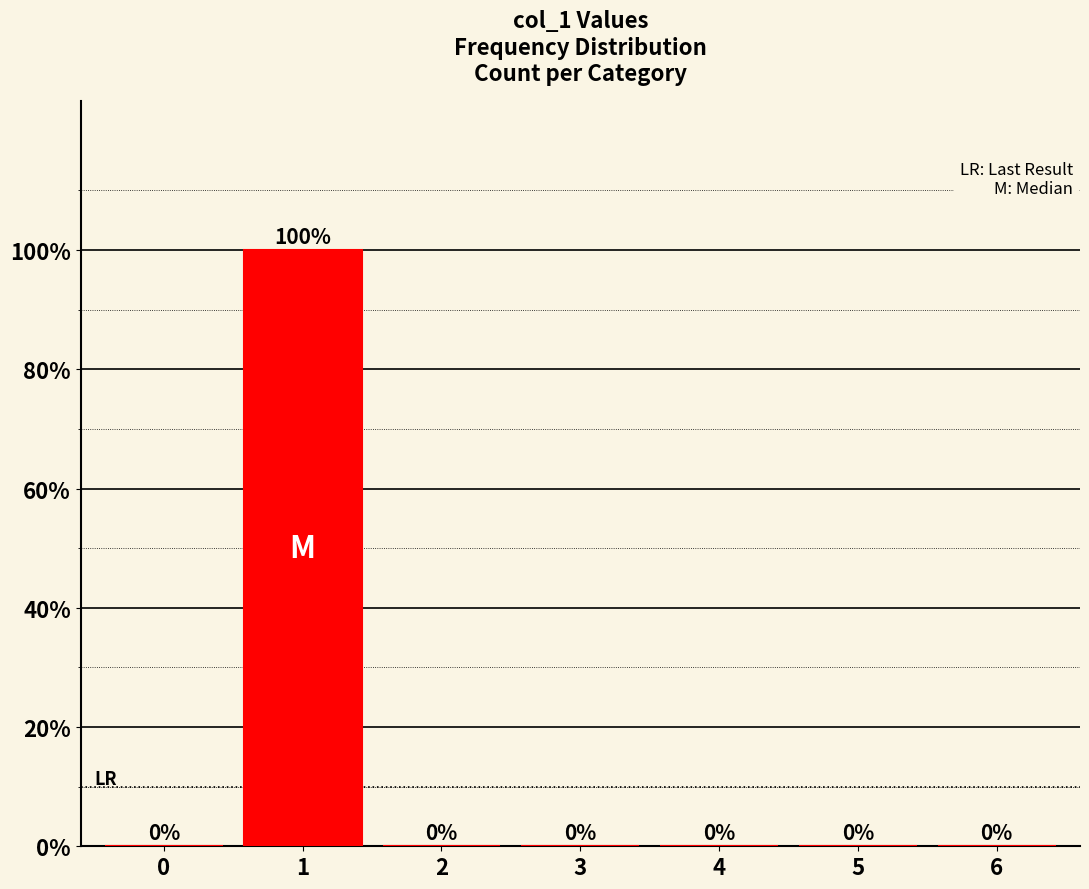

Reading left to right, transcribe all the data shown in this chart.

0=0	1=100	2=0	3=0	4=0	5=0	6=0